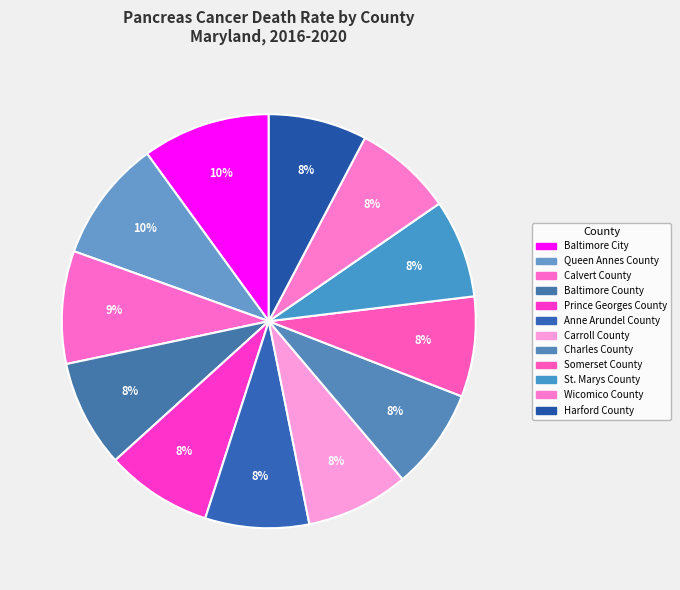

Does Anne Arundel County account for over 50% of the chart?

No